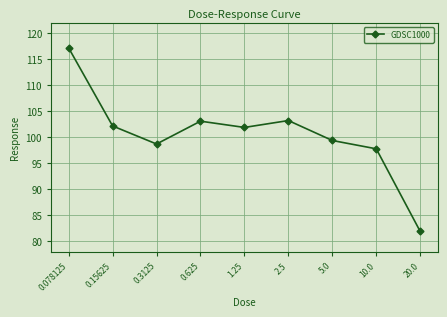

At which category does the data reach its first local valley?

0.3125